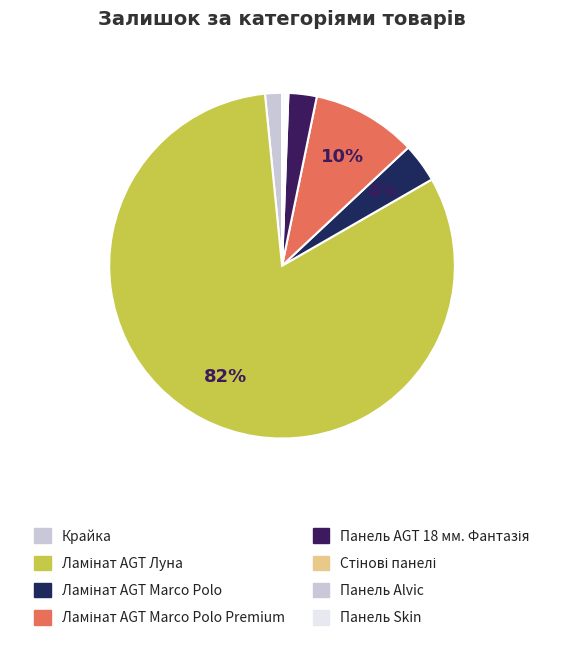

Which category accounts for the majority?

Ламінат AGT Луна